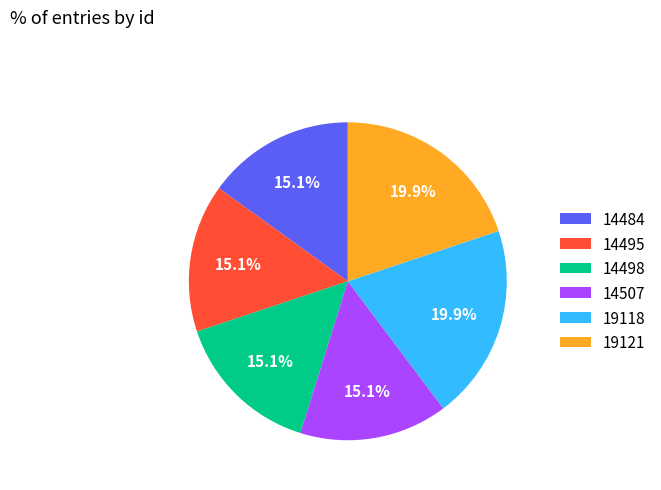

Combined, what portion of the pie is 14484 and 14507?

30.1%